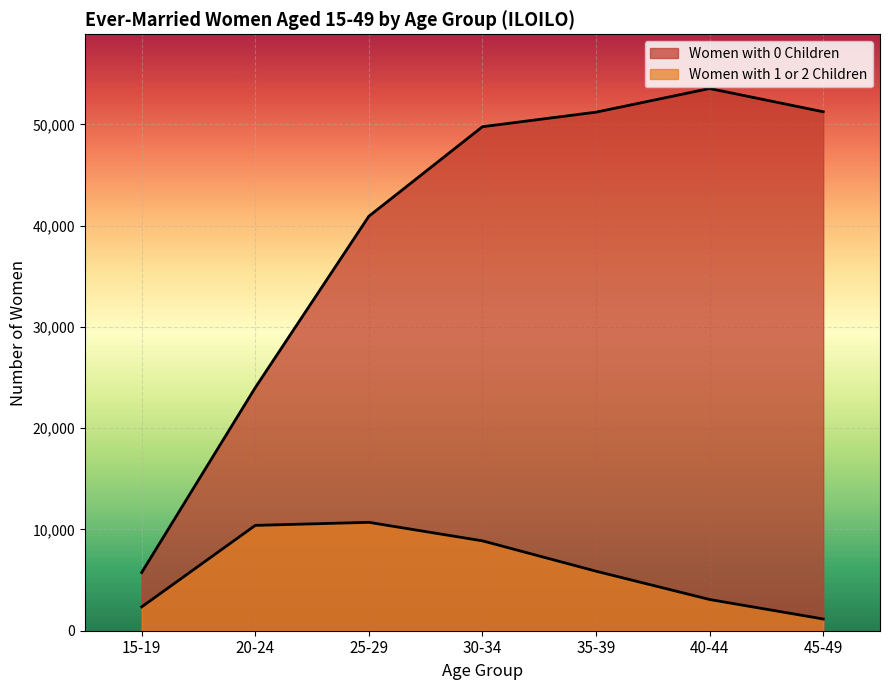

What is the label of the 5th point from the left?

35-39